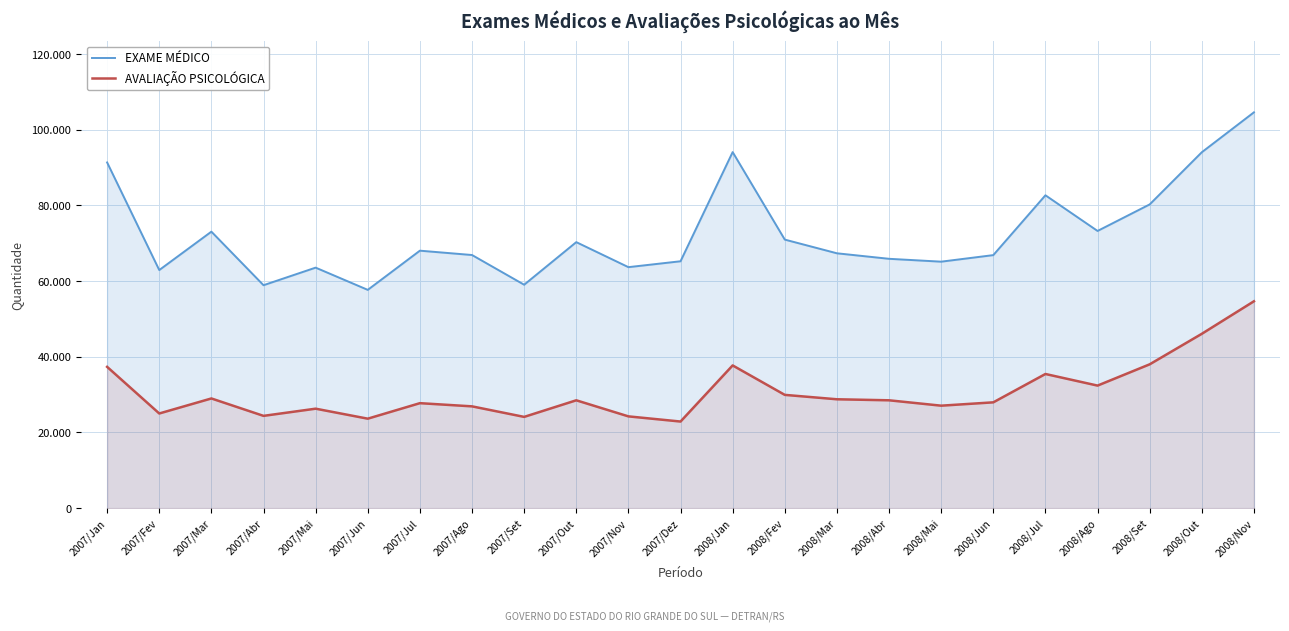

What is the label of the 5th point from the right?

2008/Jul